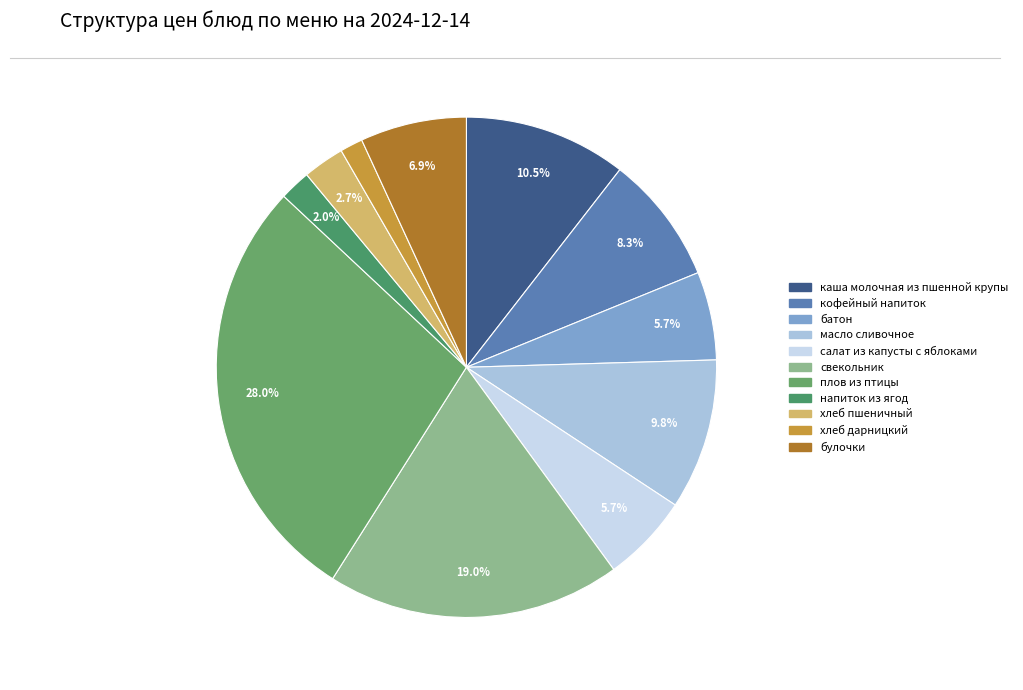

Rank the categories by value from highest to lowest.

плов из птицы, свекольник, каша молочная из пшенной крупы, масло сливочное, кофейный напиток, булочки, батон, салат из капусты с яблоками, хлеб пшеничный, напиток из ягод, хлеб дарницкий